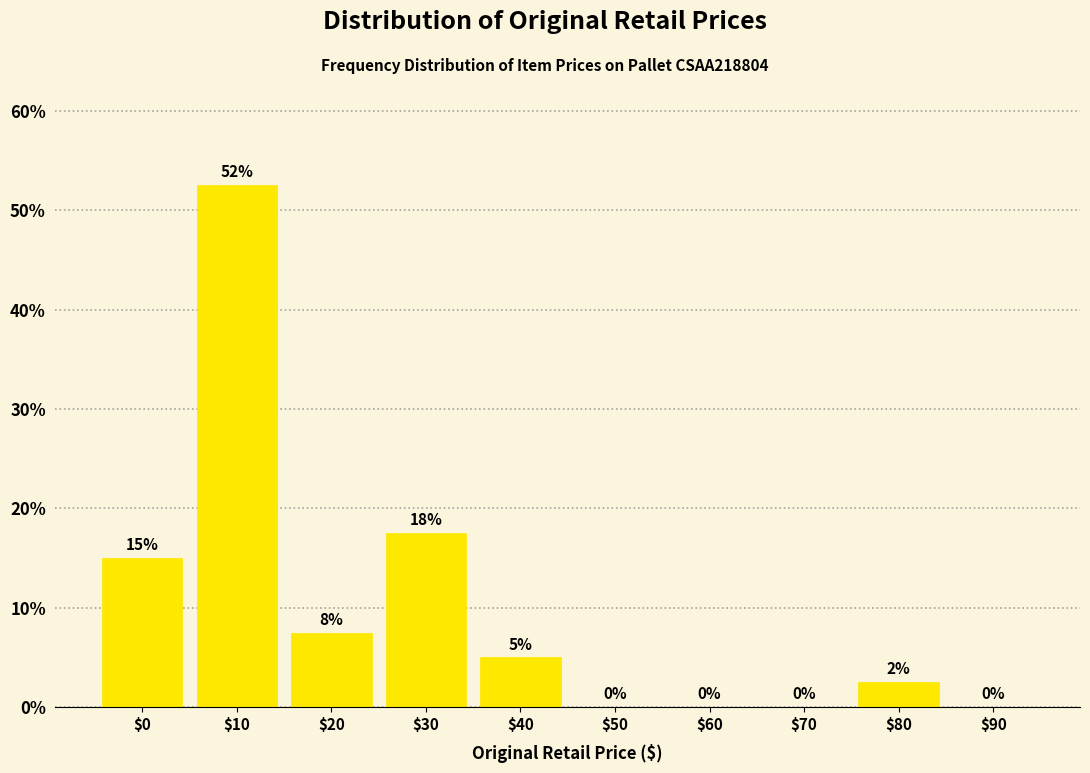

What is the sum of all values?

100.0